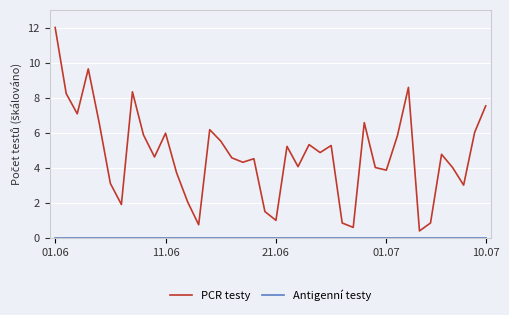

Which series has the largest total across all categories?

PCR testy